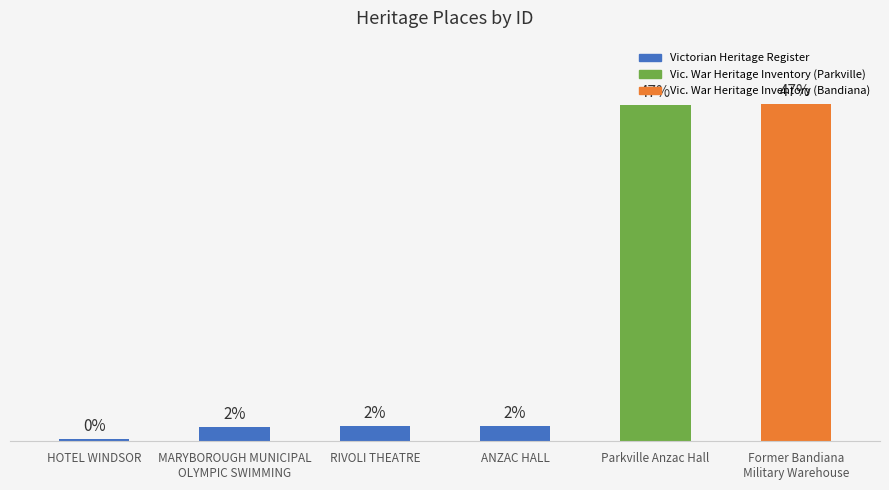

Reading left to right, transcribe all the data shown in this chart.

HOTEL WINDSOR=804	MARYBOROUGH MUNICIPAL
OLYMPIC SWIMMING=5091	RIVOLI THEATRE=5411	ANZAC HALL=5437	Parkville Anzac Hall=125303	Former Bandiana
Military Warehouse=125539